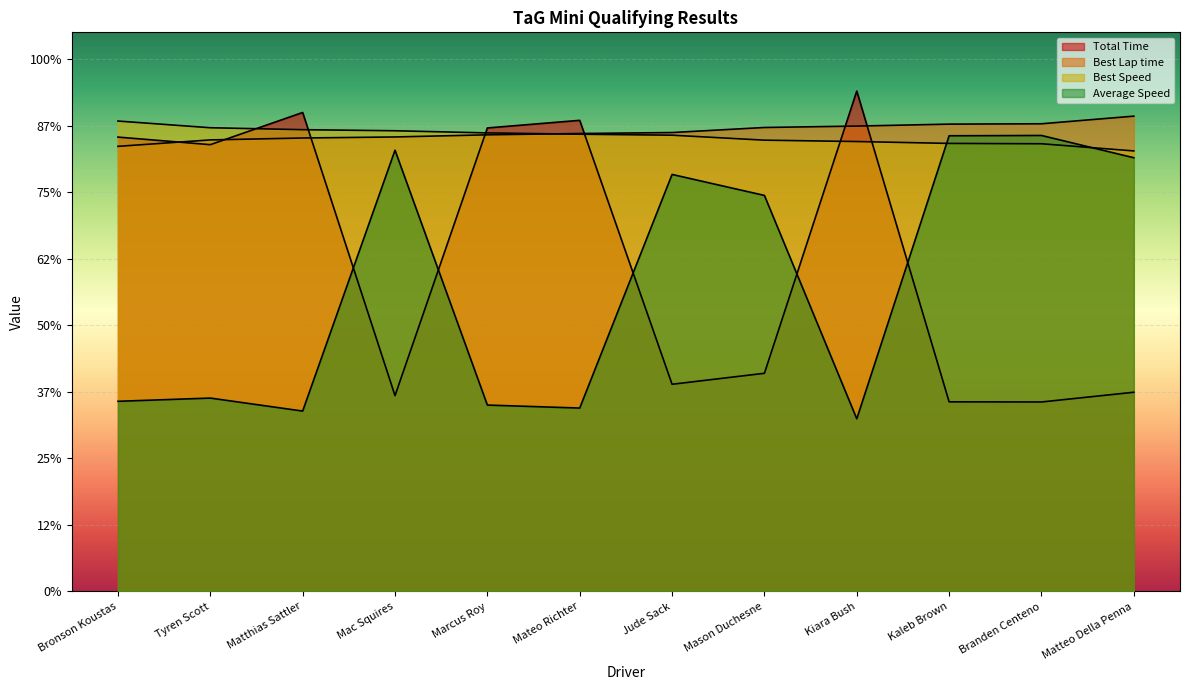

The Total Time series shows 62.2 at Branden Centeno. True or false?

False